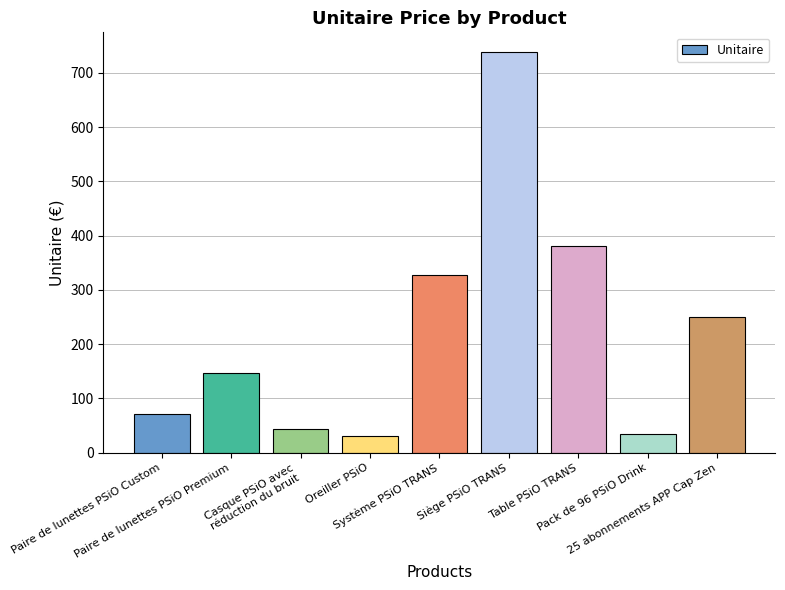

What is the change in value from Paire de lunettes PSiO Custom to Paire de lunettes PSiO Premium?

+74.5